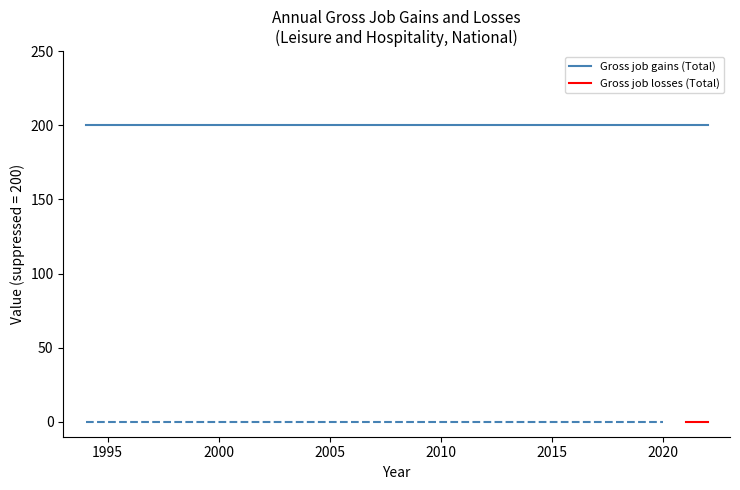

Rank the series at 2016 from lowest to highest value.

Gross job losses (Total), Gross job gains (Total)